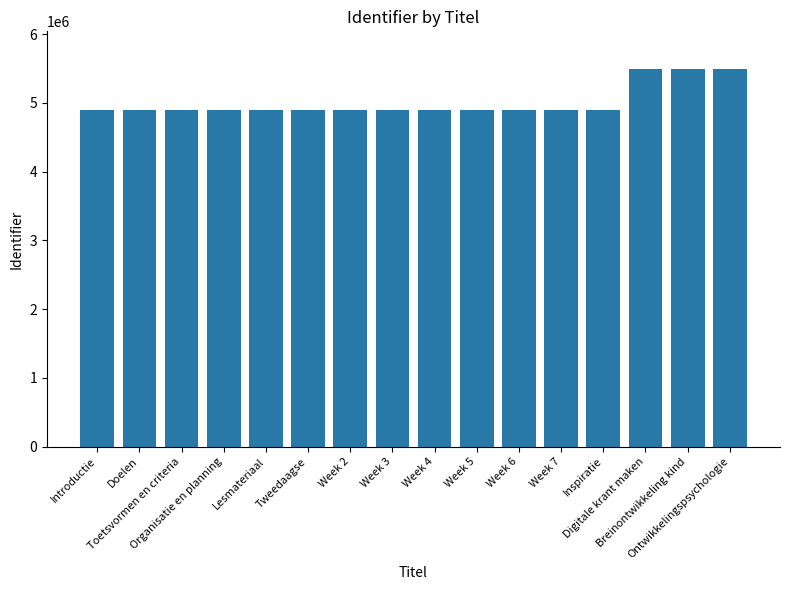

What is the minimum value shown in the chart?

4890951